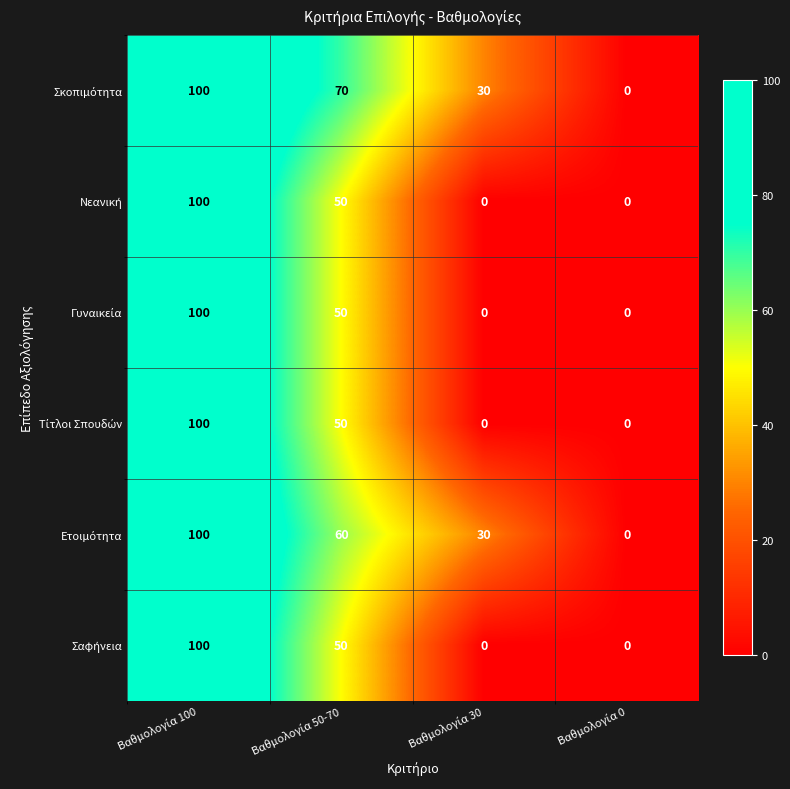

At how many categories does at least one series exceed 6?

3